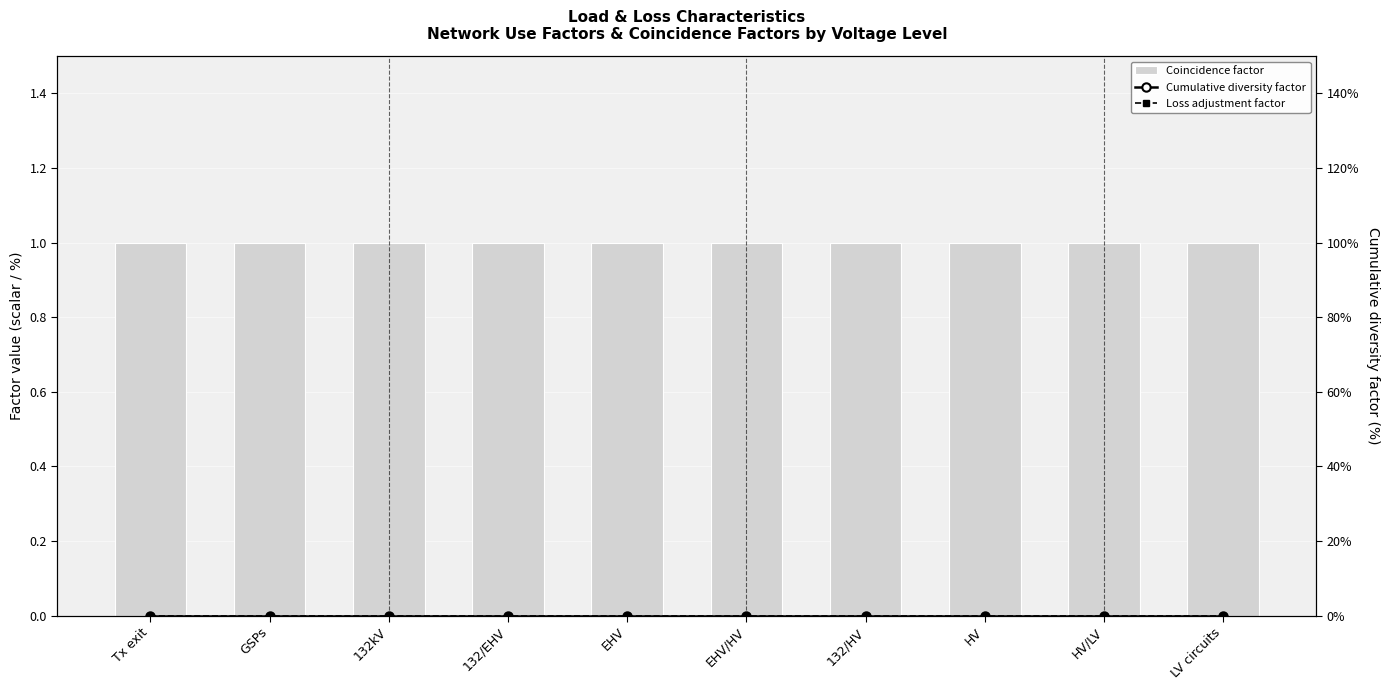

Reading right to left, extract all data points from this chart.

Coincidence factor: 1	1	1	1	1	1	1	1	1	1
Cumulative diversity factor: 0	0	0	0	0	0	0	0	0	0
Loss adjustment factor: 0	0	0	0	0	0	0	0	0	0